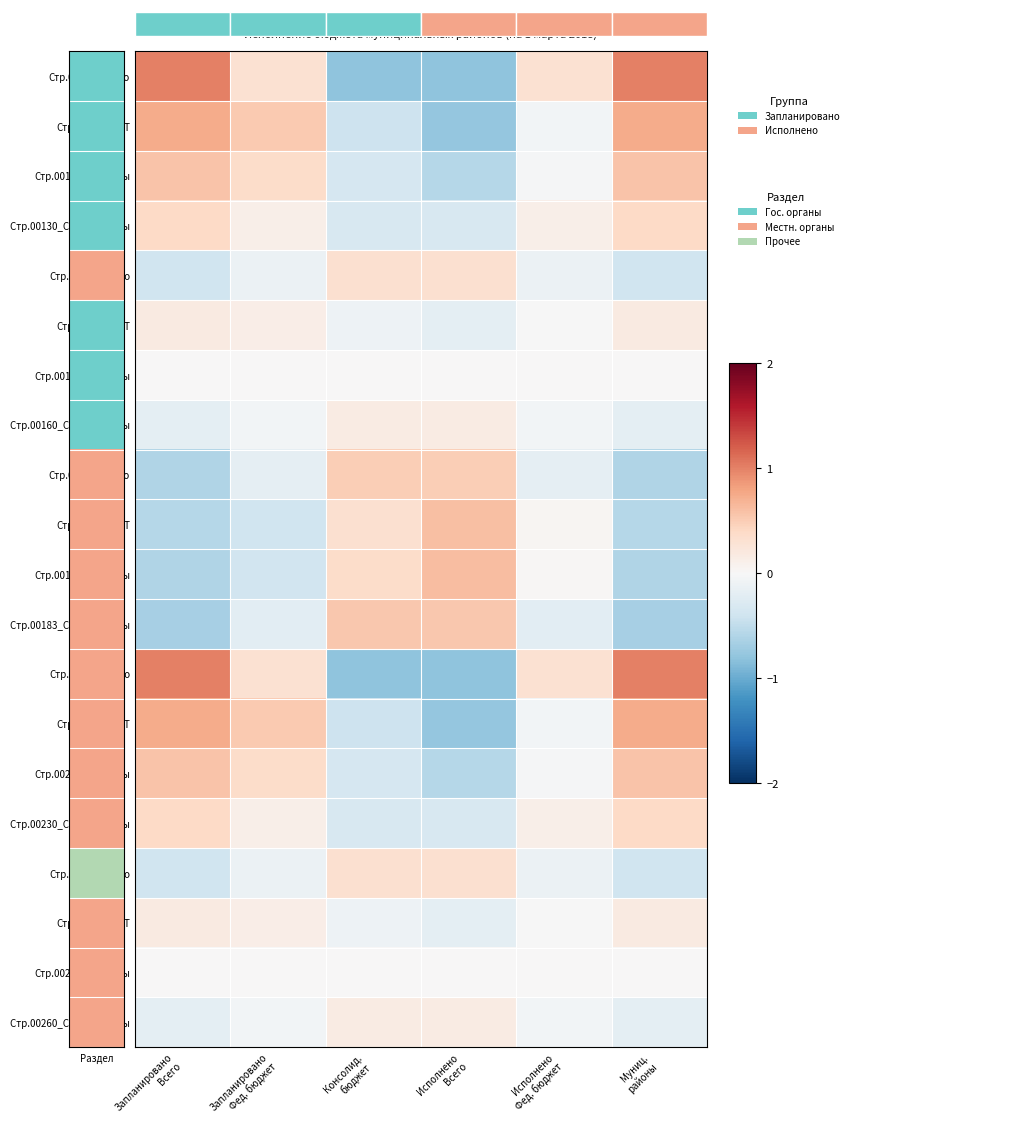

What is the total value across all series at Исполнено
Всего?

-2.2